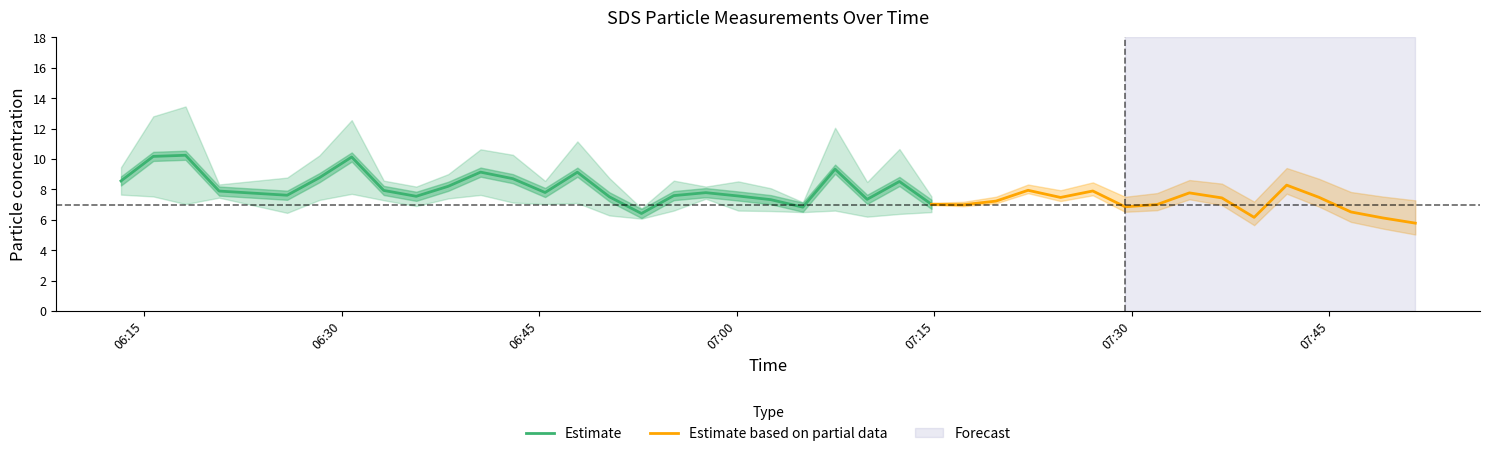

What is the maximum value for Estimate?

10.2